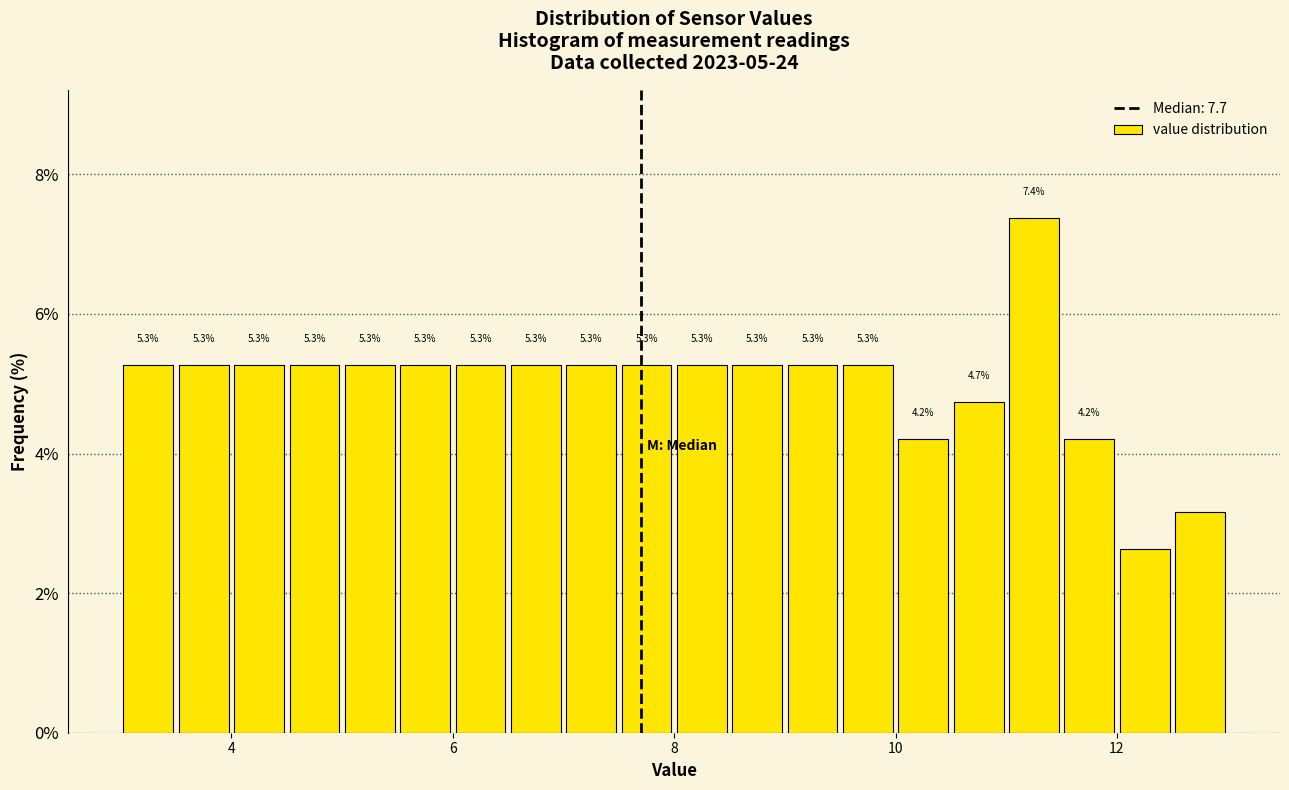

Around what value on the x-axis is the tallest bar? Give the approximate position of its centre, as read against the axis.

11.2